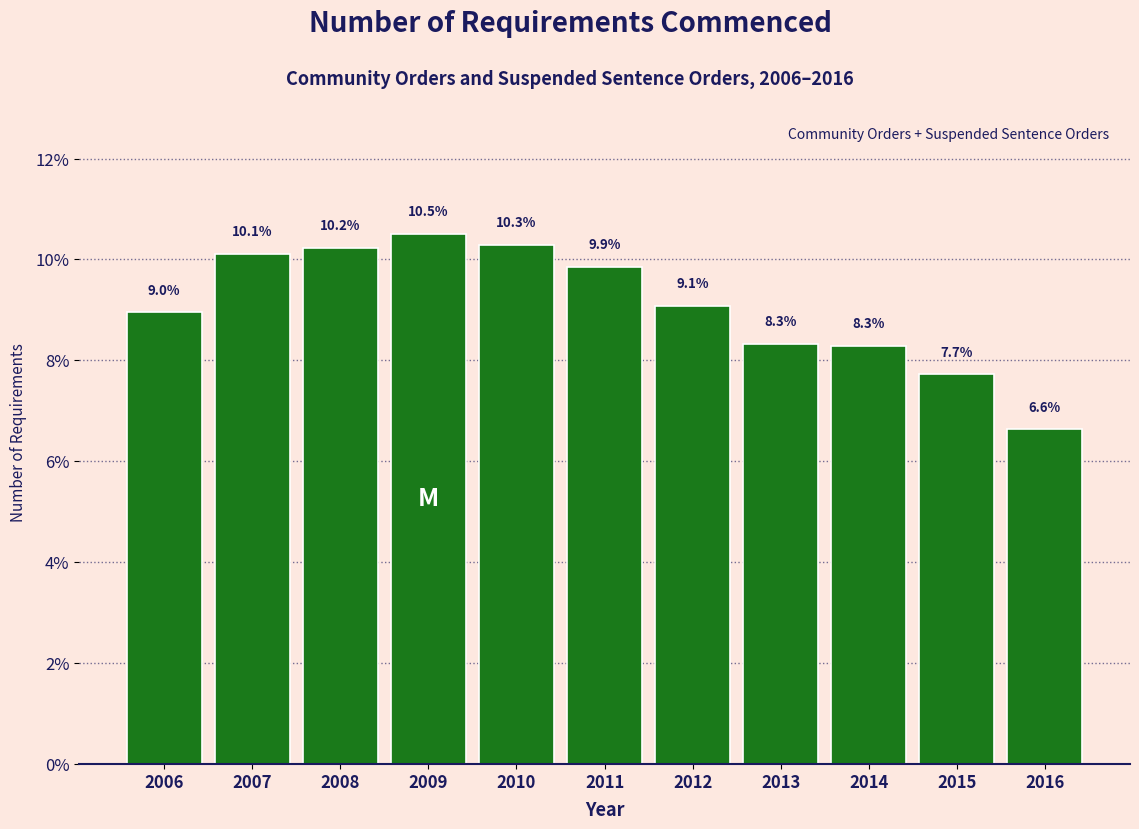

Reading left to right, extract all data points from this chart.

2006=9.0	2007=10.1	2008=10.2	2009=10.5	2010=10.3	2011=9.9	2012=9.1	2013=8.3	2014=8.3	2015=7.7	2016=6.6